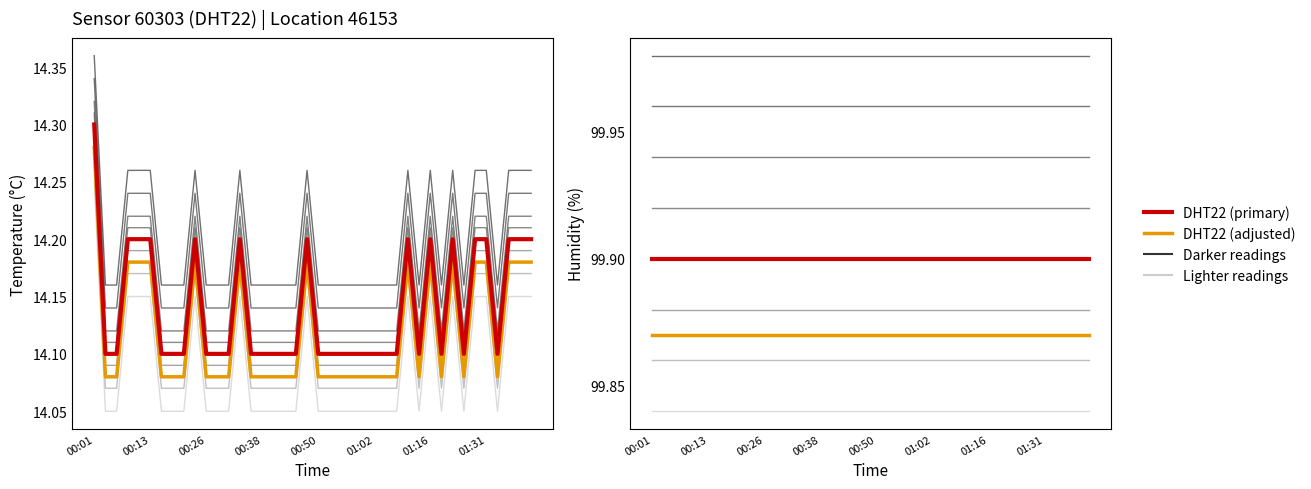

Reading left to right, extract all data points from this chart.

Humidity-adjusted: 14.3	14.1	14.1	14.2	14.2	14.2	14.1	14.1	14.1	14.2	14.1	14.1	14.1	14.2	14.1	14.1	14.1	14.1	14.1	14.2	14.1	14.1	14.1	14.1	14.1	14.1	14.1	14.1	14.2	14.1	14.2	14.1	14.2	14.1	14.2	14.2	14.1	14.2	14.2	14.2
Temperature: 14.3	14.1	14.1	14.2	14.2	14.2	14.1	14.1	14.1	14.2	14.1	14.1	14.1	14.2	14.1	14.1	14.1	14.1	14.1	14.2	14.1	14.1	14.1	14.1	14.1	14.1	14.1	14.1	14.2	14.1	14.2	14.1	14.2	14.1	14.2	14.2	14.1	14.2	14.2	14.2
Temperature-adjusted: 99.9	99.9	99.9	99.9	99.9	99.9	99.9	99.9	99.9	99.9	99.9	99.9	99.9	99.9	99.9	99.9	99.9	99.9	99.9	99.9	99.9	99.9	99.9	99.9	99.9	99.9	99.9	99.9	99.9	99.9	99.9	99.9	99.9	99.9	99.9	99.9	99.9	99.9	99.9	99.9
Humidity: 99.9	99.9	99.9	99.9	99.9	99.9	99.9	99.9	99.9	99.9	99.9	99.9	99.9	99.9	99.9	99.9	99.9	99.9	99.9	99.9	99.9	99.9	99.9	99.9	99.9	99.9	99.9	99.9	99.9	99.9	99.9	99.9	99.9	99.9	99.9	99.9	99.9	99.9	99.9	99.9